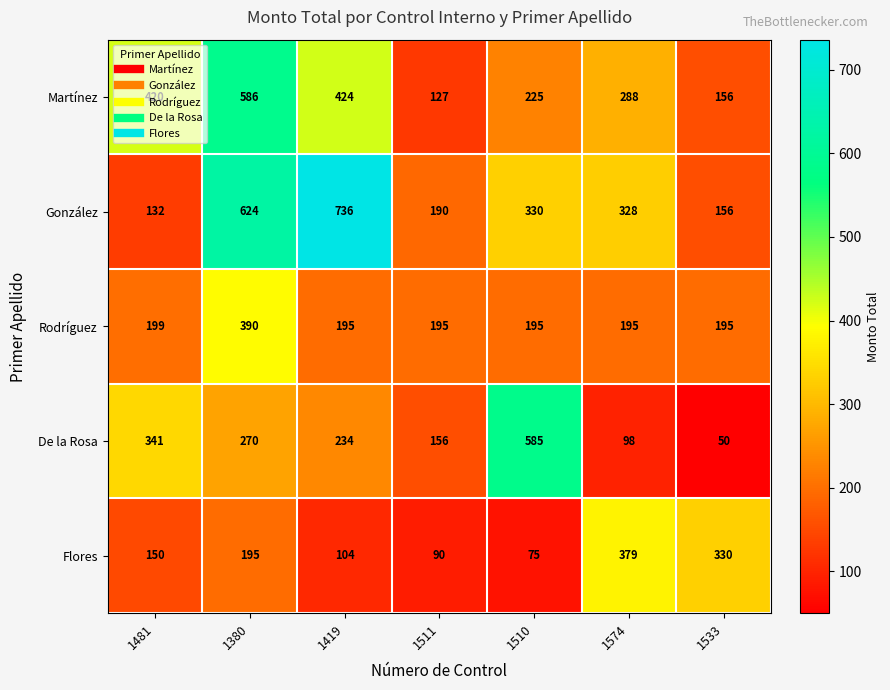

What is the greatest value displayed?

736